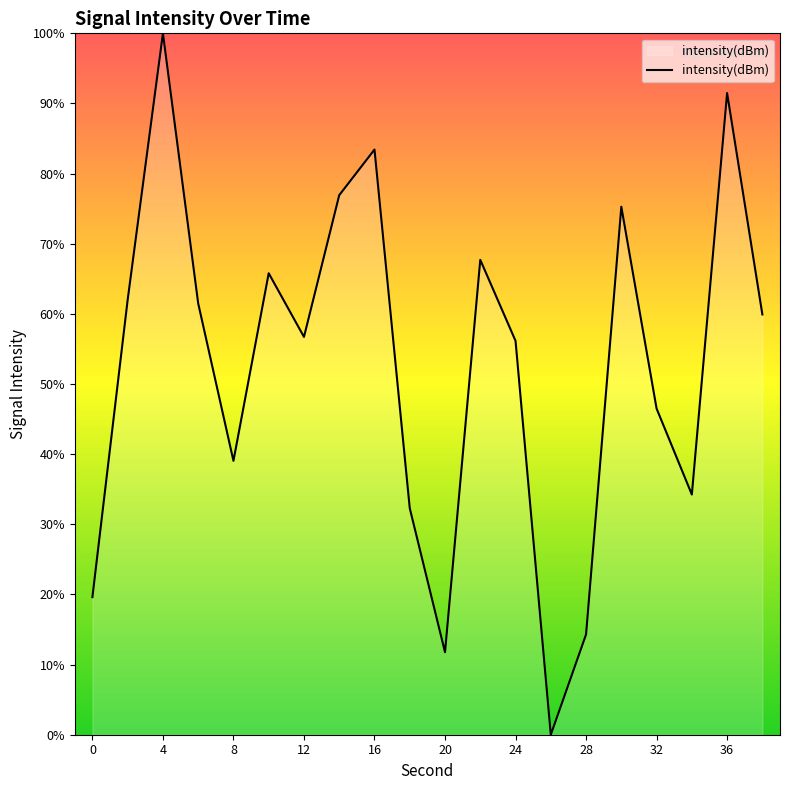

Is this an area chart (filled region under the line)?

Yes